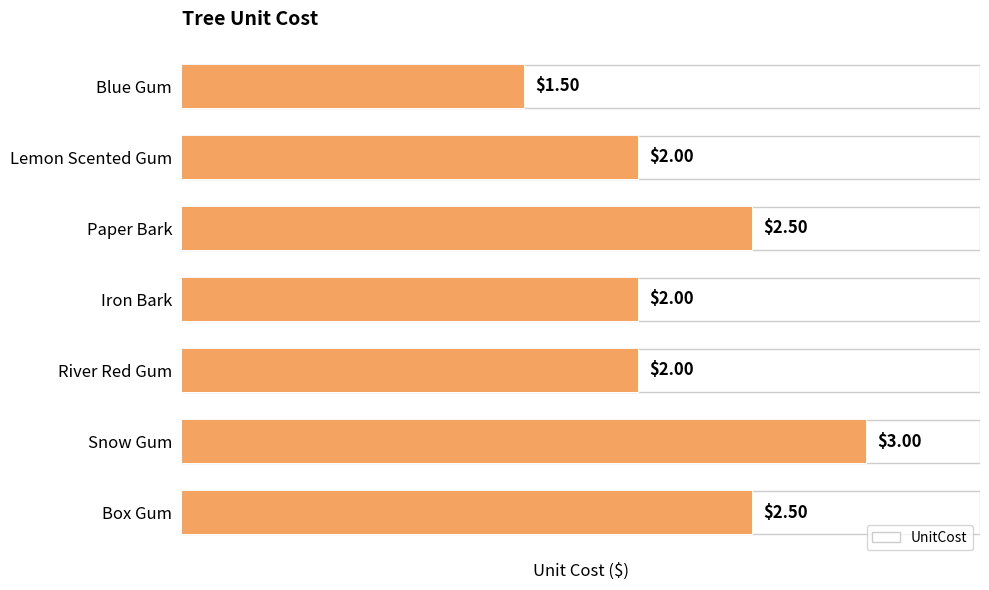

The chart shows a value of 3.0 at Snow Gum. True or false?

True